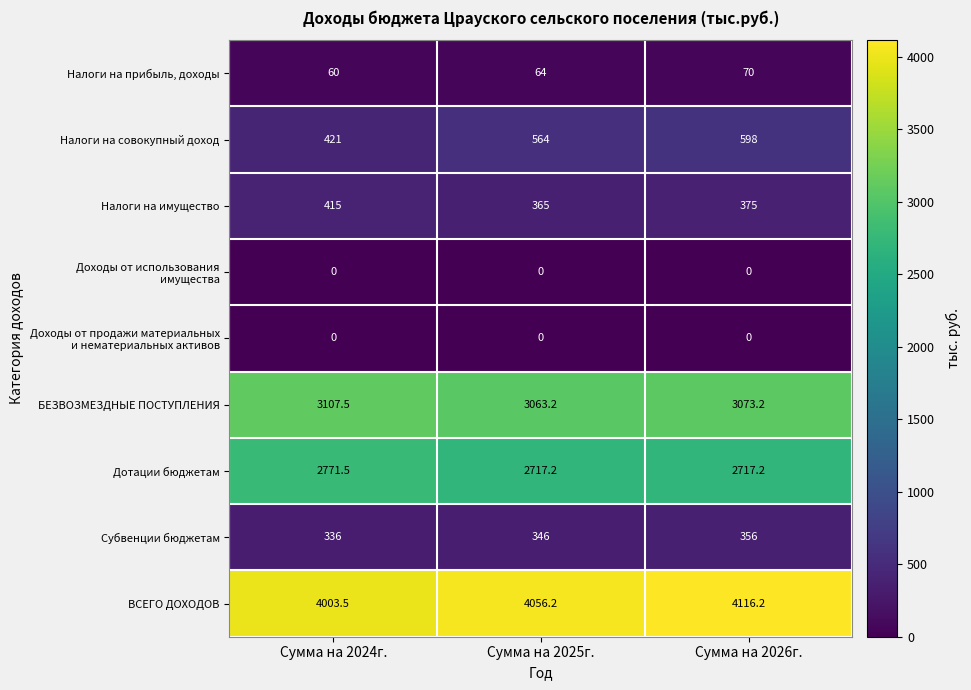

What is the spread (max minus min) of values at Сумма на 2025г.?

4056.2